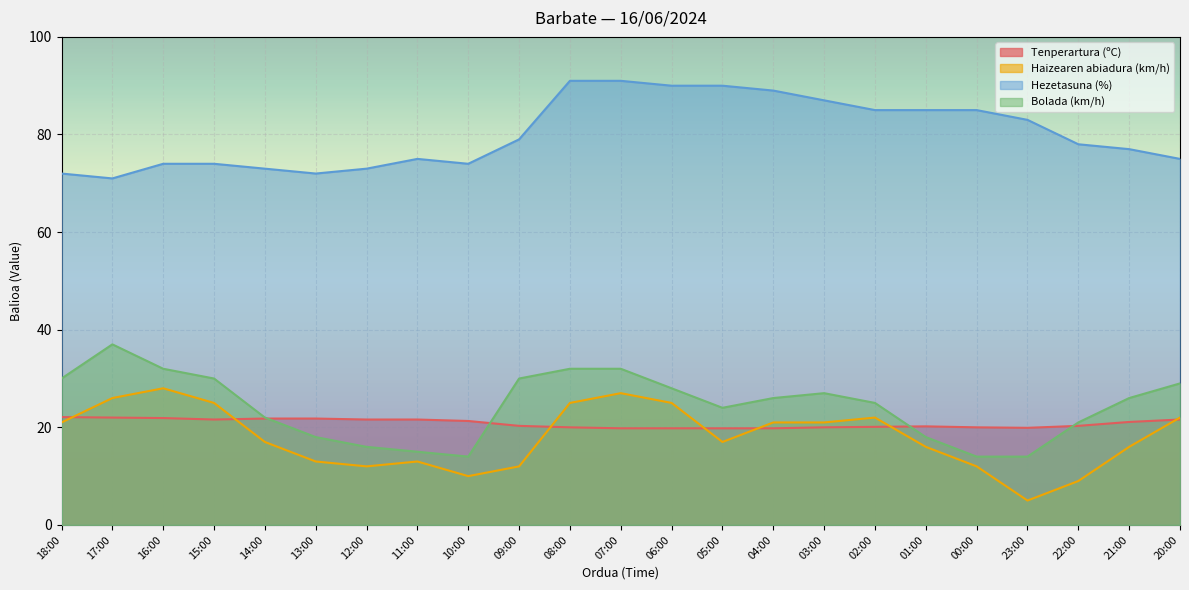

What position from the right is 13:00?

18